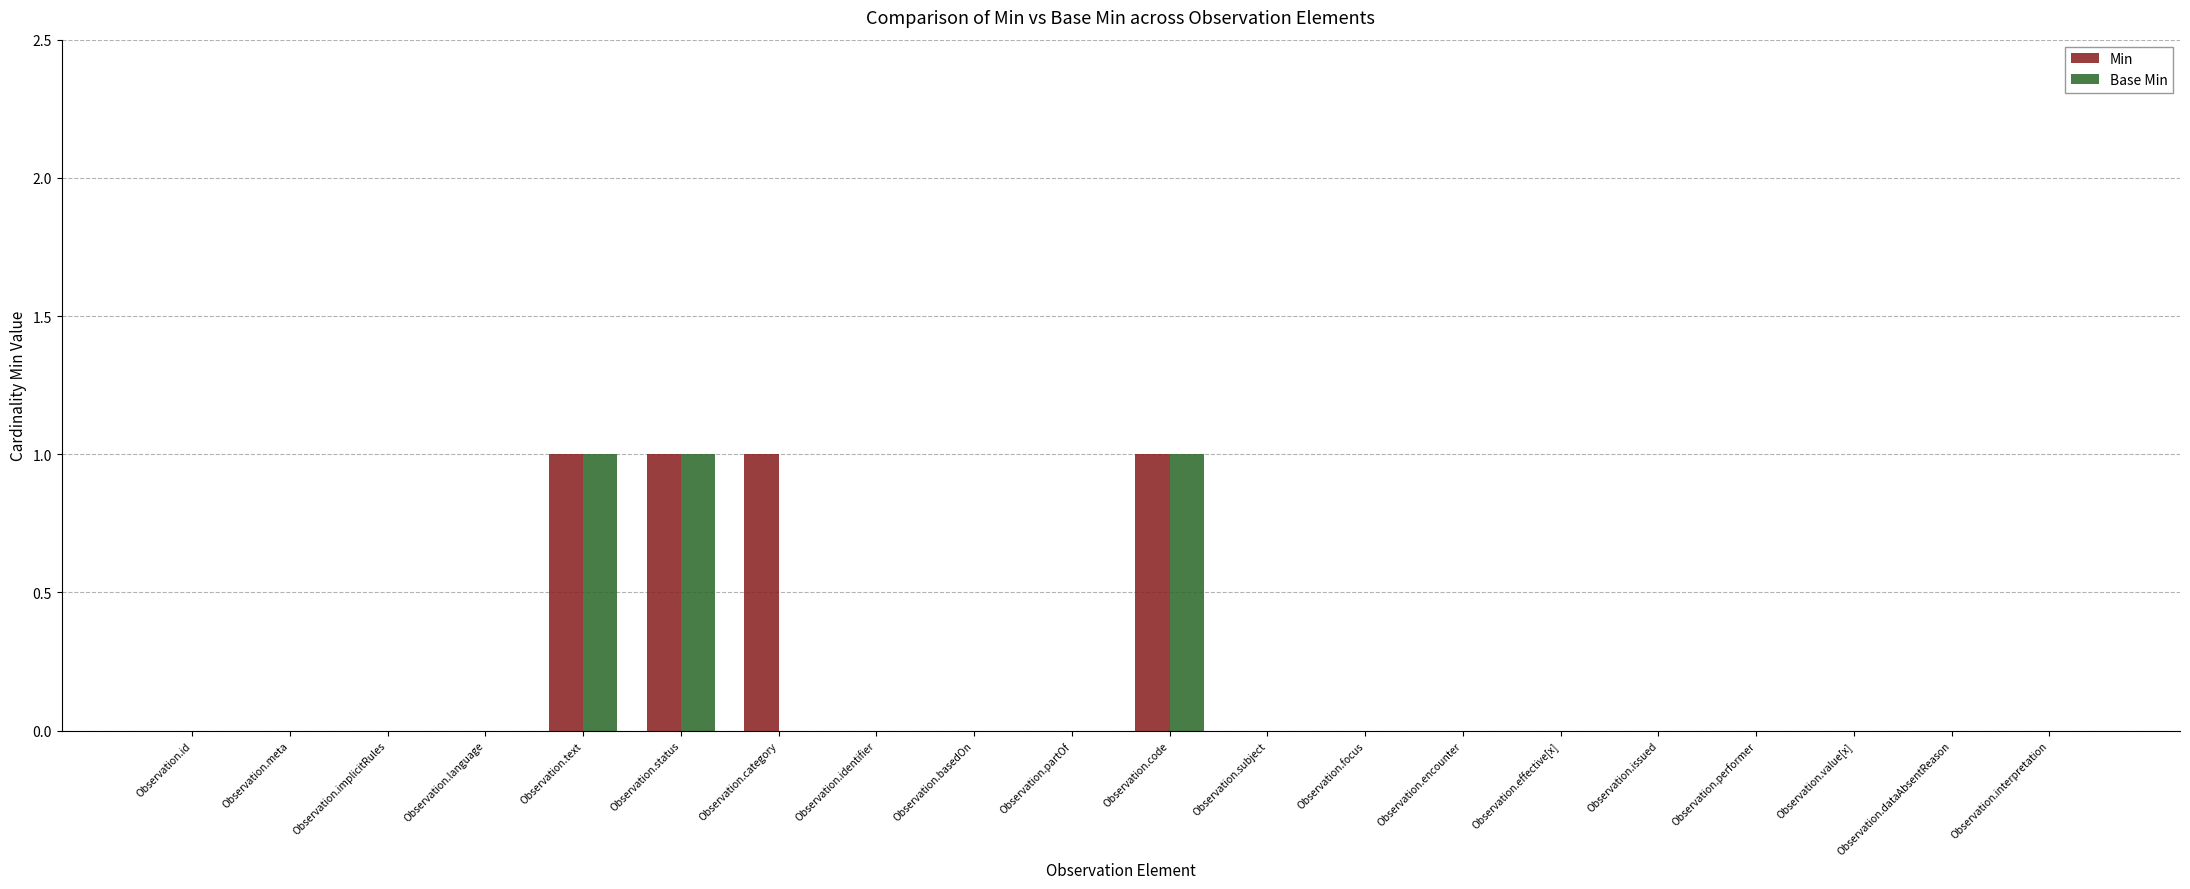

The value of Base Min at Observation.code is 1. True or false?

True